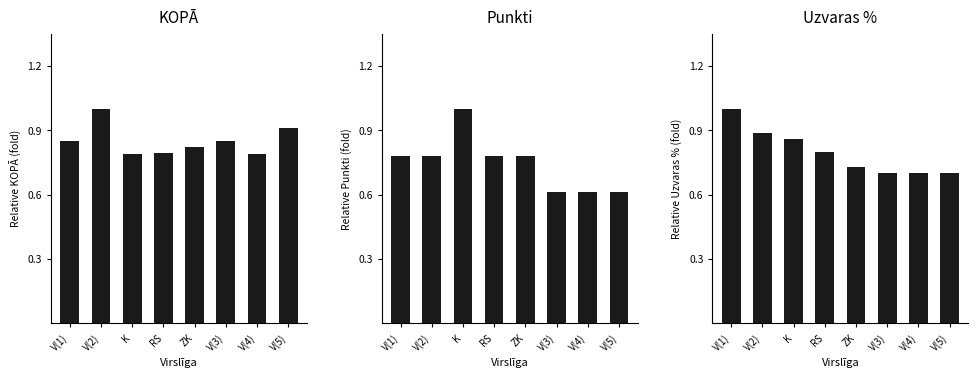

What is the label of the 4th bar from the right?

ZK